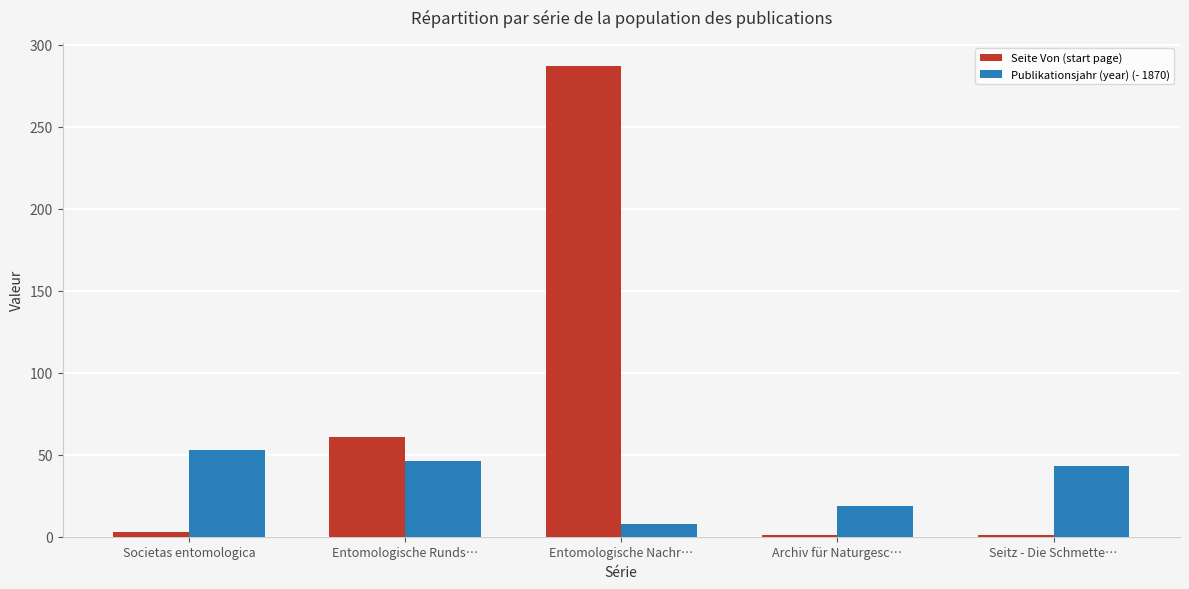

Reading left to right, what are all the values shown in this chart?

Seite Von (start page): 3	61	287	1	1
Publikationsjahr (year) (- 1870): 53	46	8	19	43